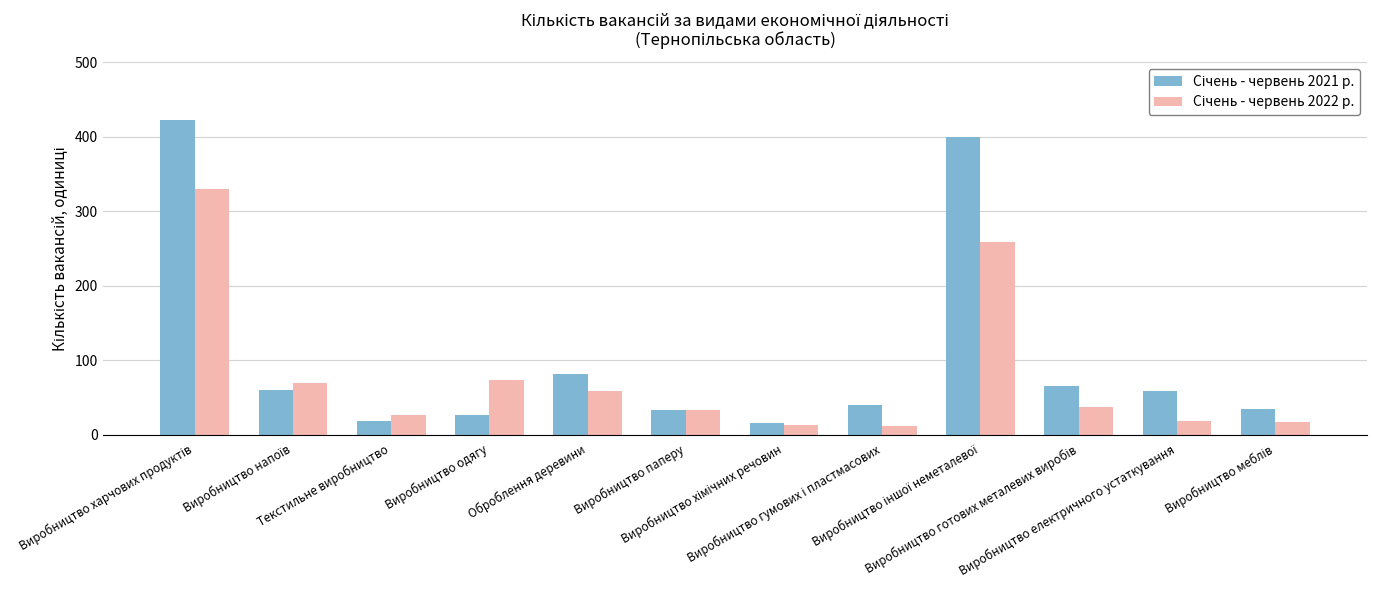

What is the maximum value shown in the chart?

422